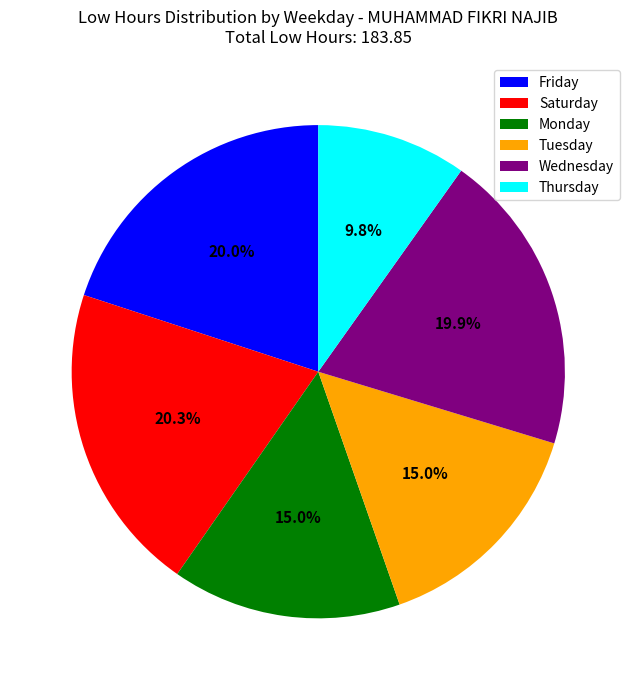

Which category has the smallest portion of the pie?

Thursday